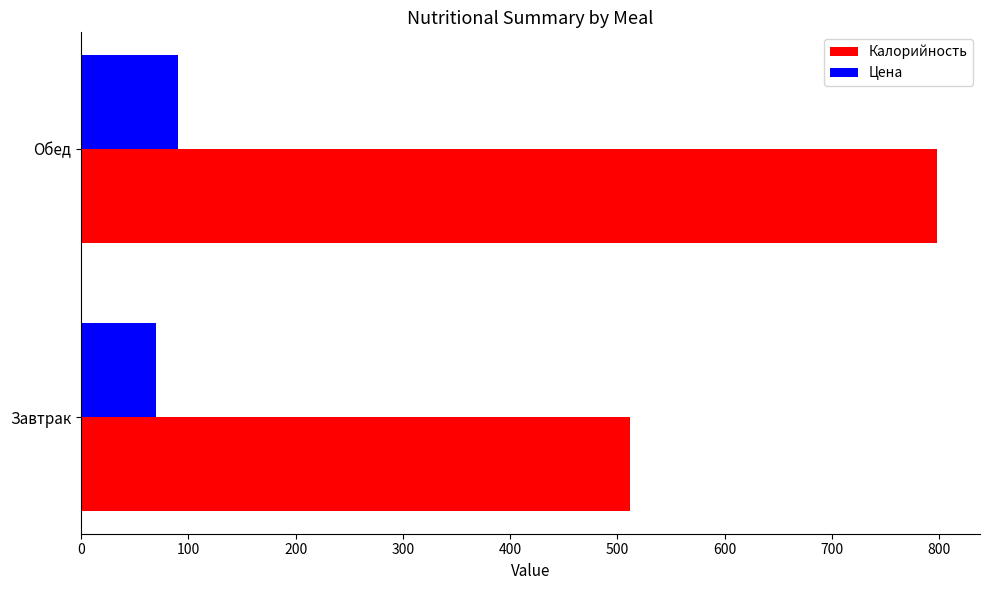

Which series has the largest range (max minus min)?

Калорийность